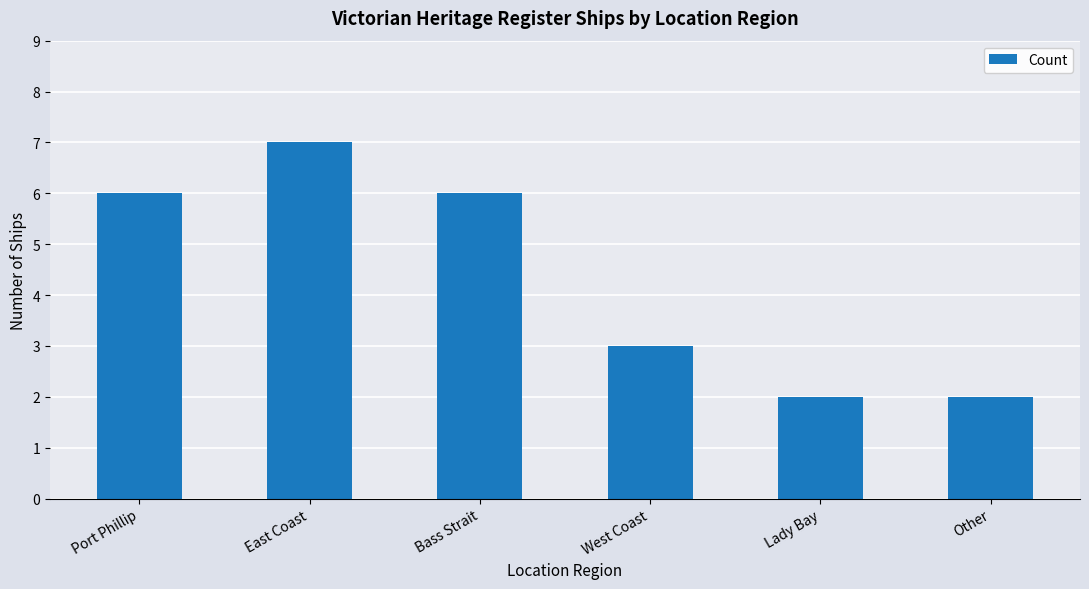

What is the sum of all values?

26